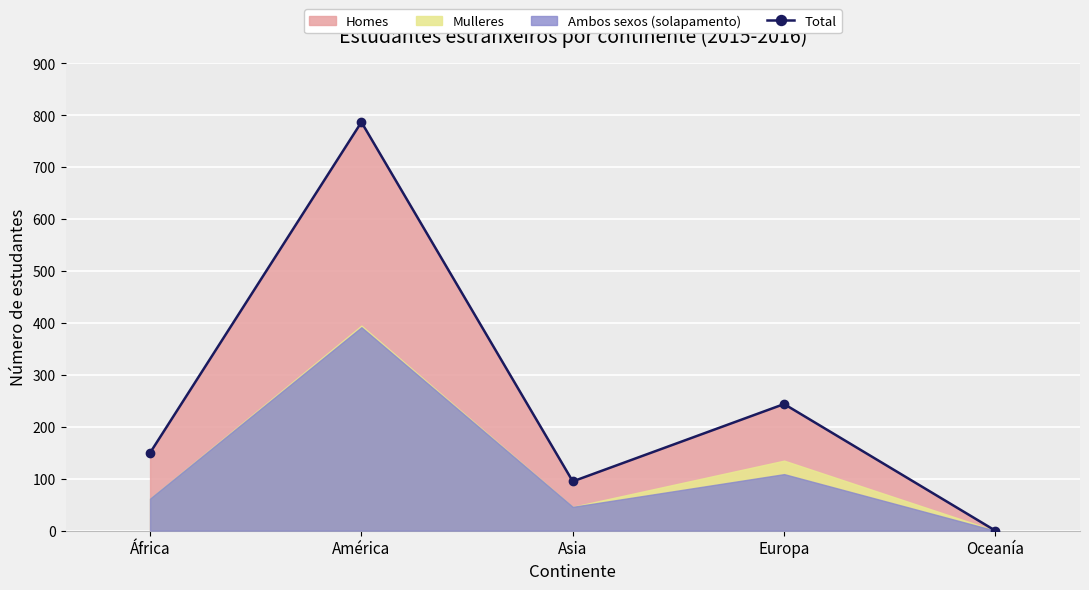

The value at Oceanía is 470. True or false?

False